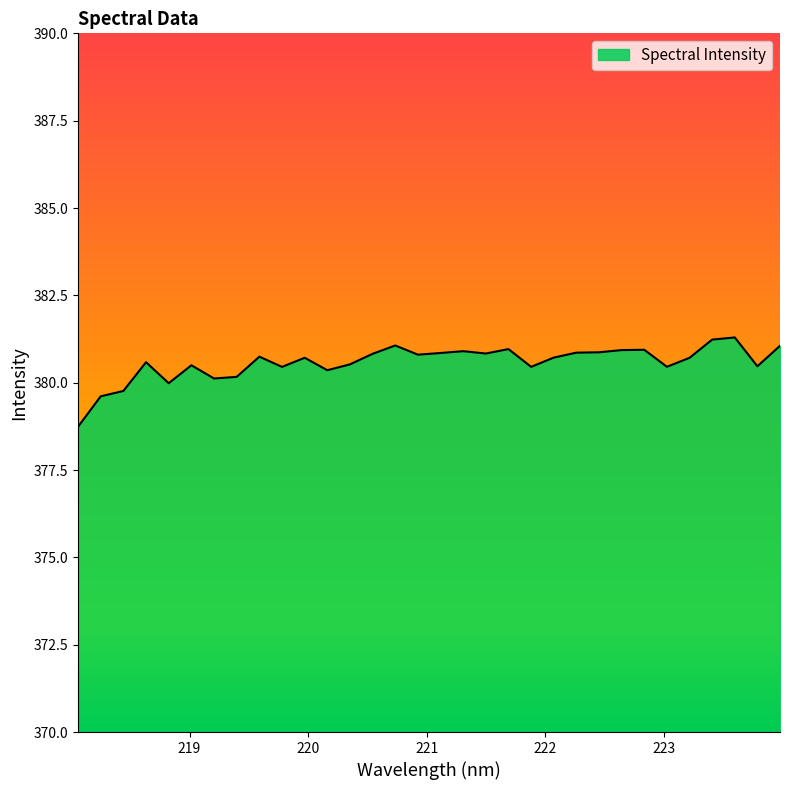

Does the chart display data point markers on the line(s)?

No